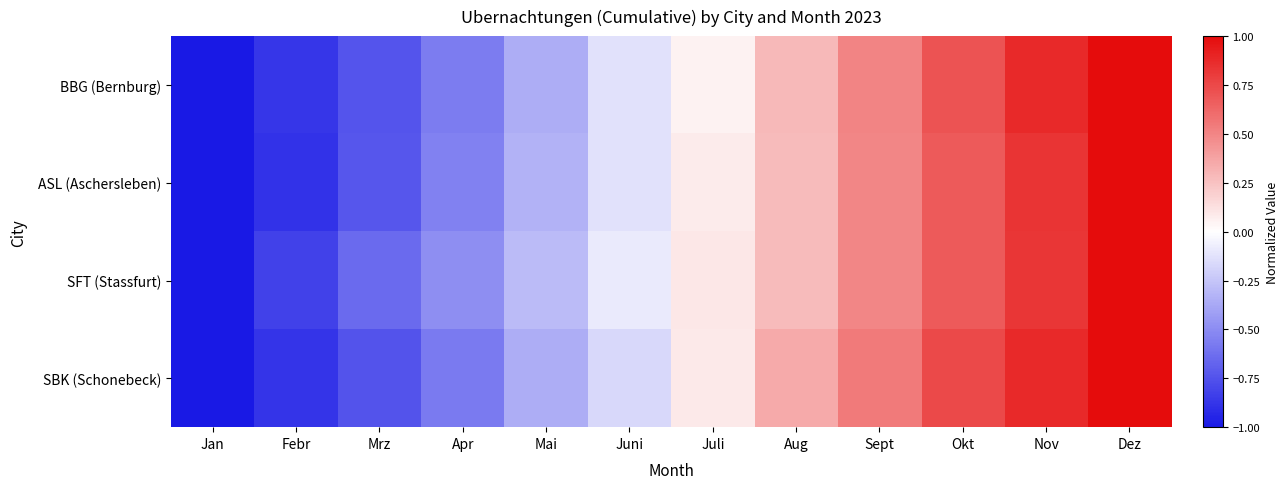

Between Mai and Sept, which series saw the biggest shift?

SBK (Schonebeck)